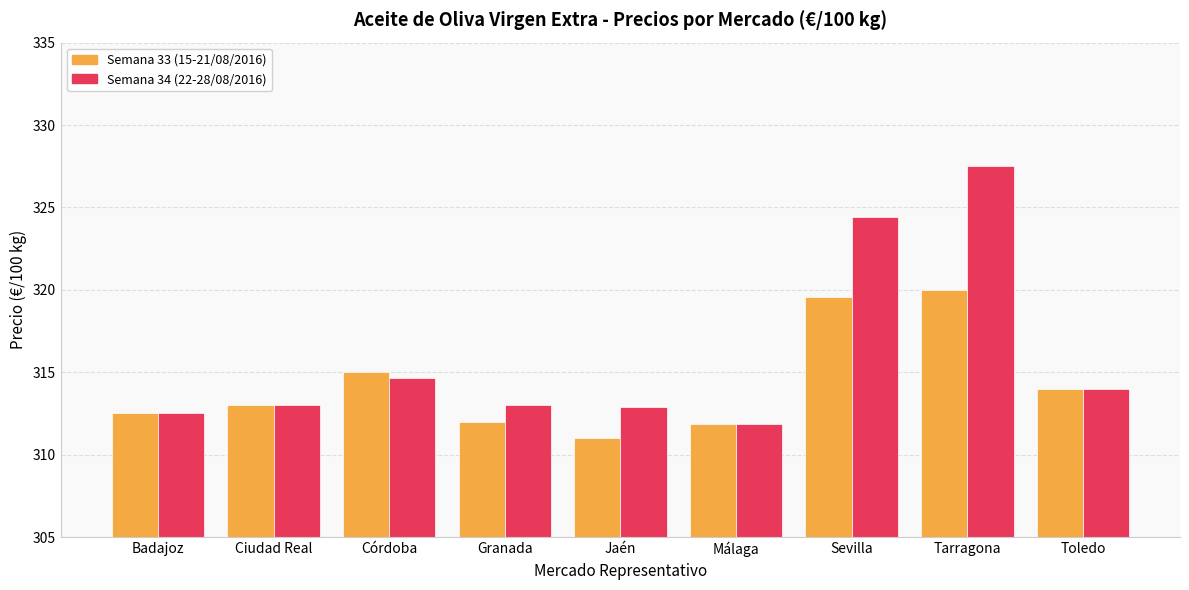

Reading right to left, list all the values displayed in this chart.

Semana 33 (15-21/08/2016): Toledo=314.0	Tarragona=320.0	Sevilla=319.6	Málaga=311.9	Jaén=311.0	Granada=312.0	Córdoba=315.0	Ciudad Real=313.0	Badajoz=312.5
Semana 34 (22-28/08/2016): Toledo=314.0	Tarragona=327.5	Sevilla=324.4	Málaga=311.9	Jaén=312.9	Granada=313.0	Córdoba=314.7	Ciudad Real=313.0	Badajoz=312.5